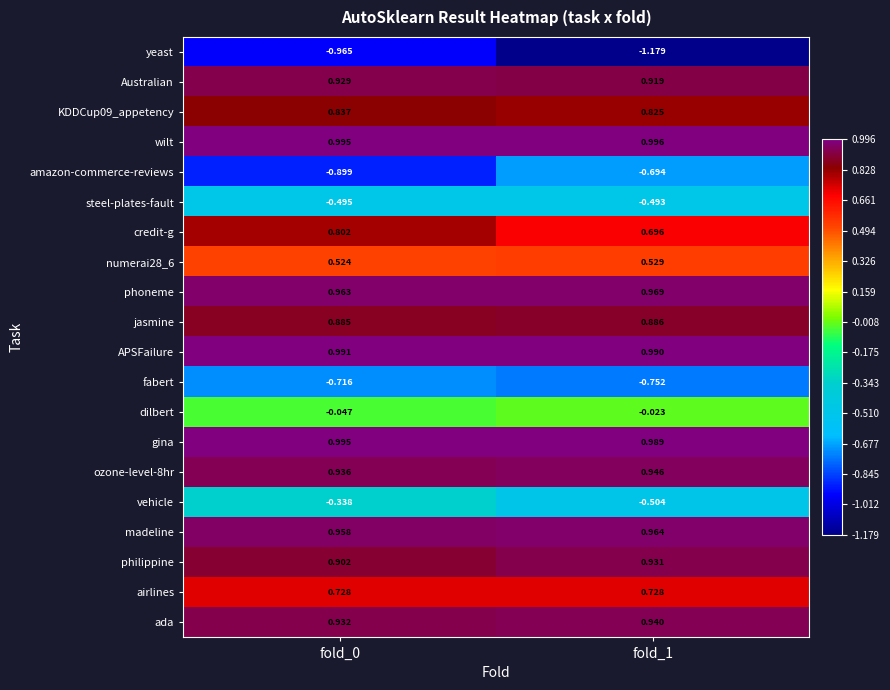

Between fold_0 and fold_1, which series saw the biggest shift?

yeast